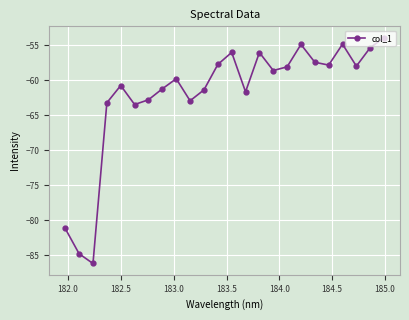

Count the number of categories in the chart.

24